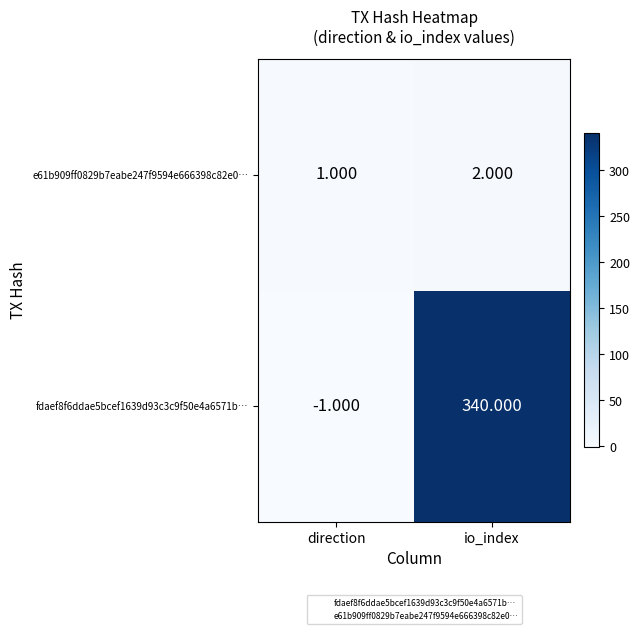

What is the total value across all series at io_index?

342